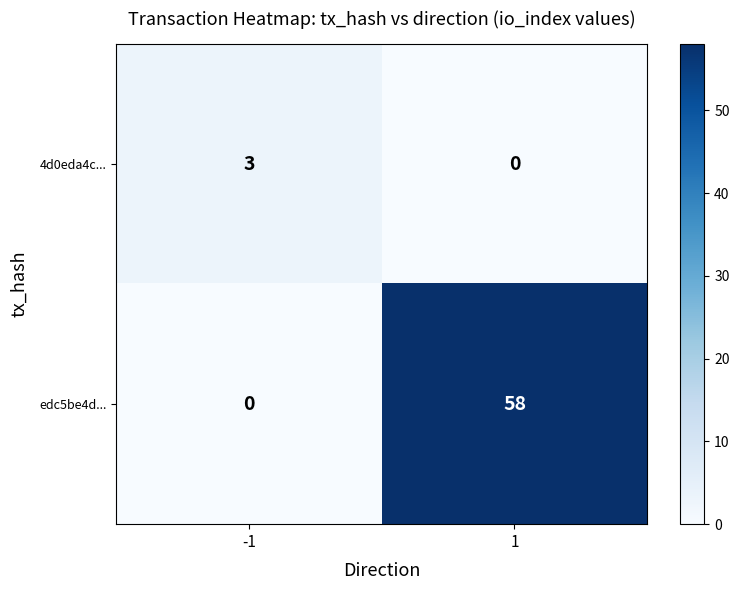

Which series changed the most between -1 and 1?

edc5be4d...